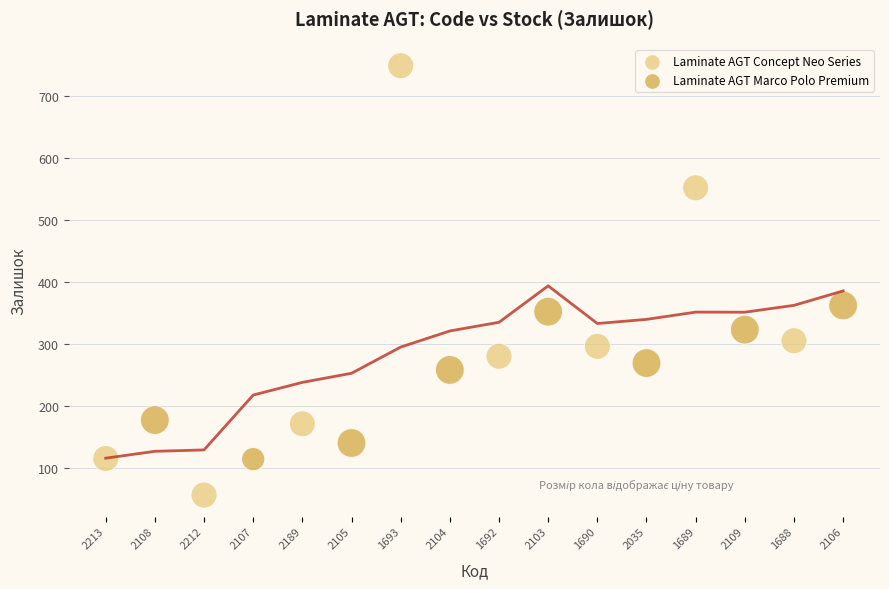

Which series has the largest Y range (max minus min)?

Laminate AGT Concept Neo Series